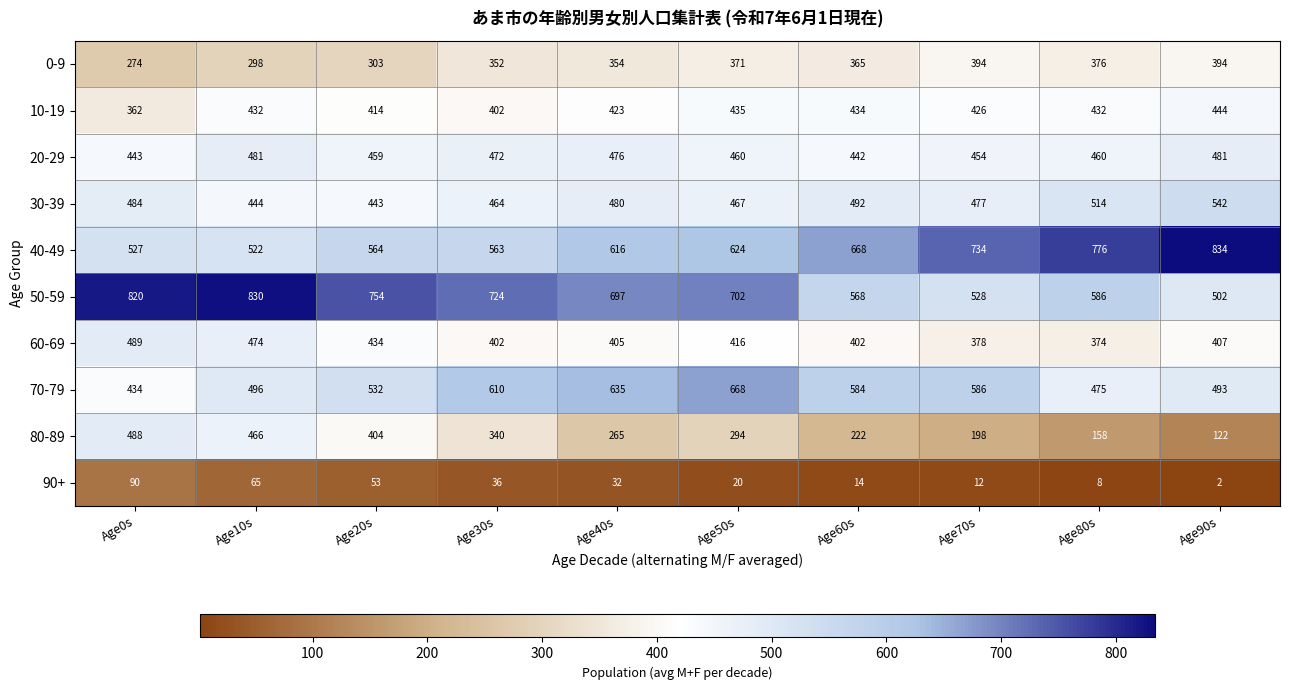

The value of 10-19 at Age30s is 254. True or false?

False